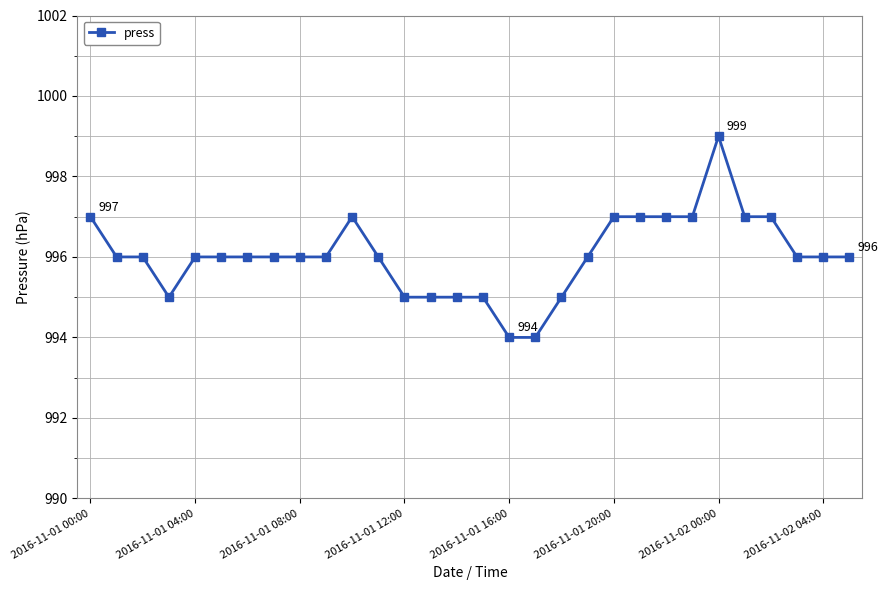

True or false: the data has more than 1 interior local peaks.

True